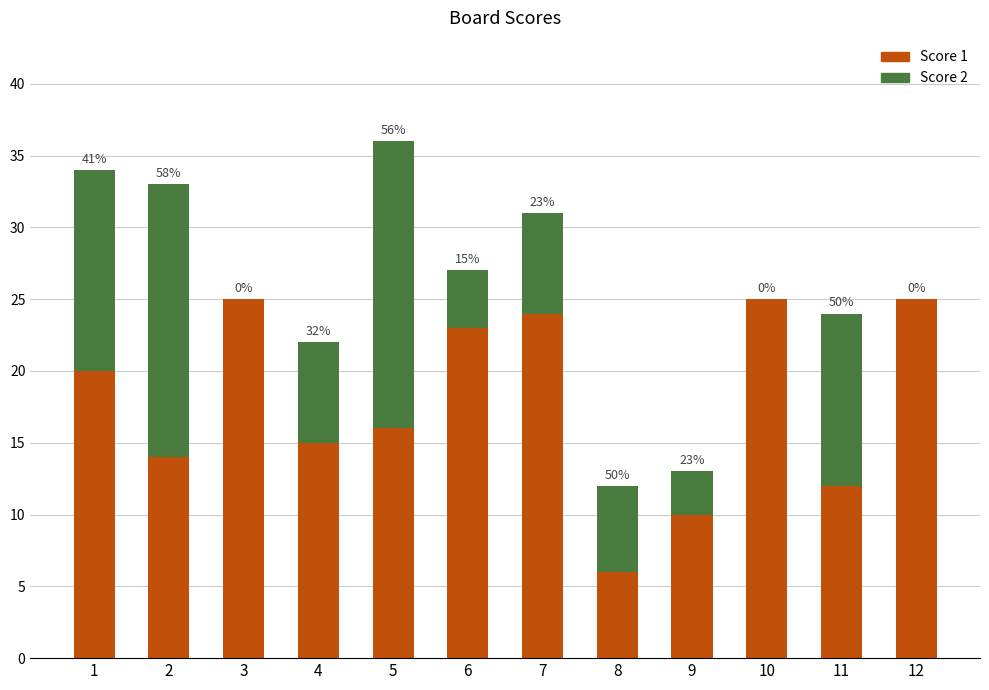

The value of Score 1 at 9 is 5. True or false?

False